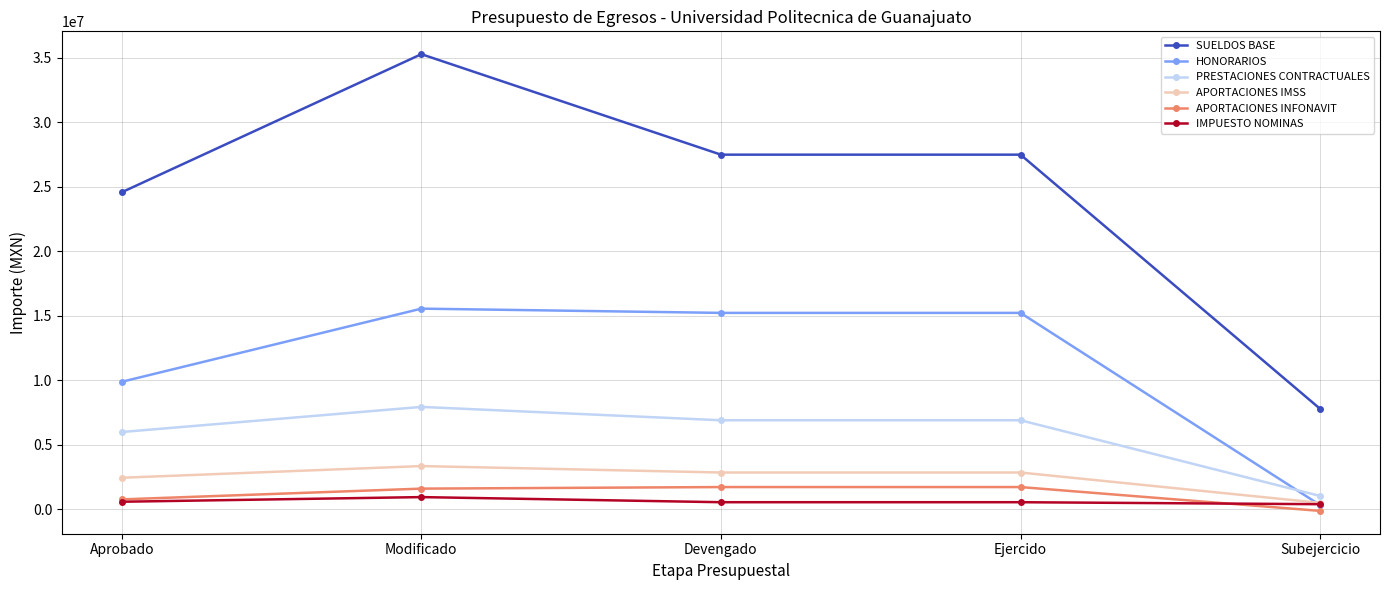

Which series has the widest spread of values?

SUELDOS BASE